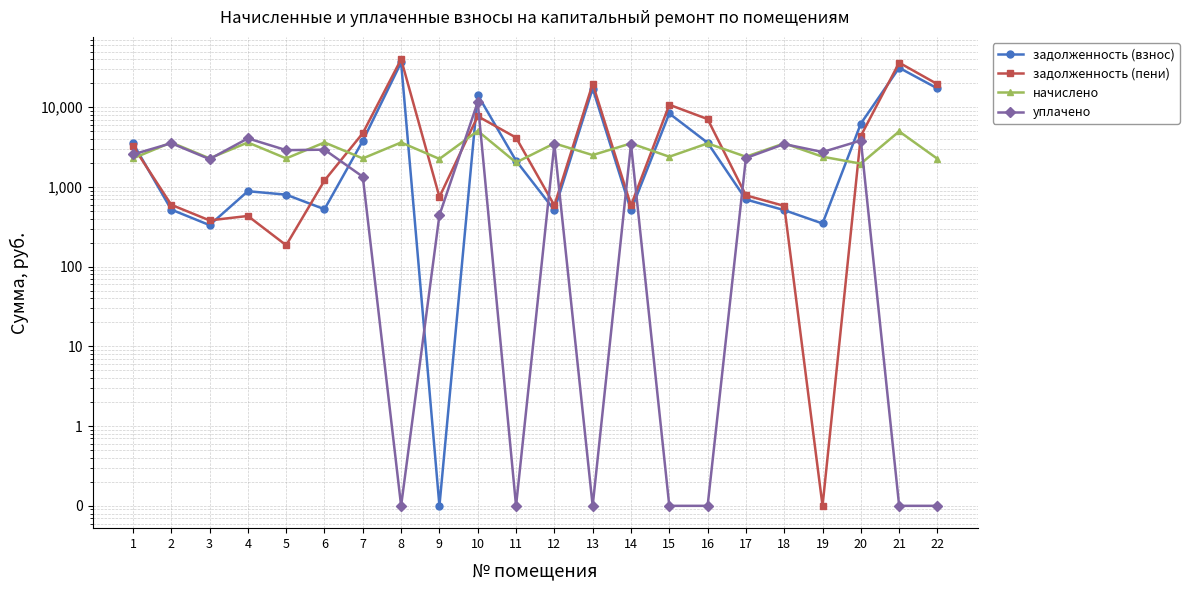

What are all the series names shown in the legend?

задолженность (взнос), задолженность (пени), начислено, уплачено